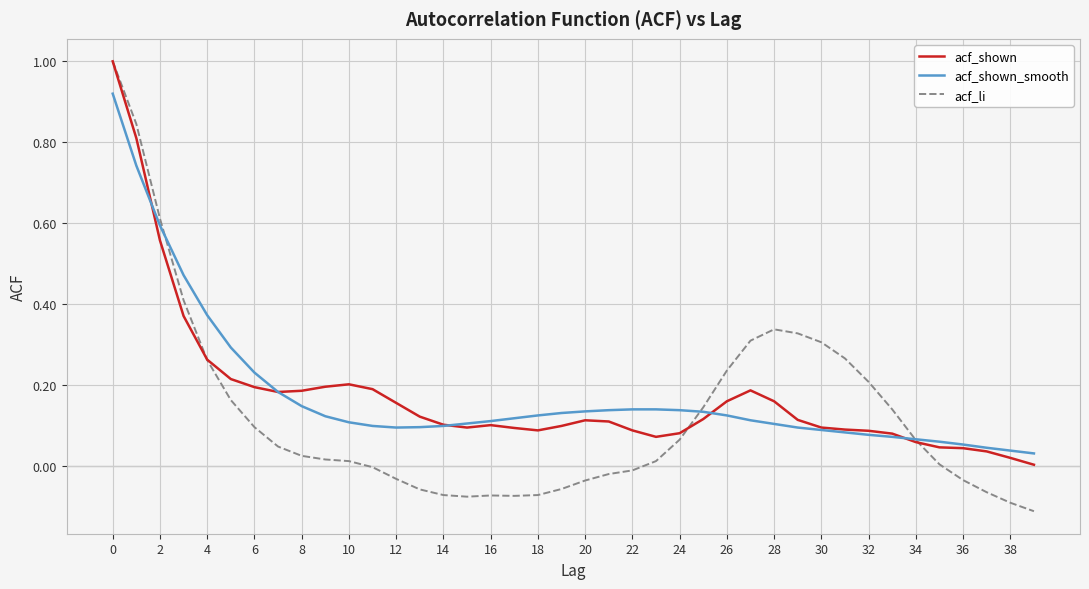

Which series has the largest range (max minus min)?

acf_li